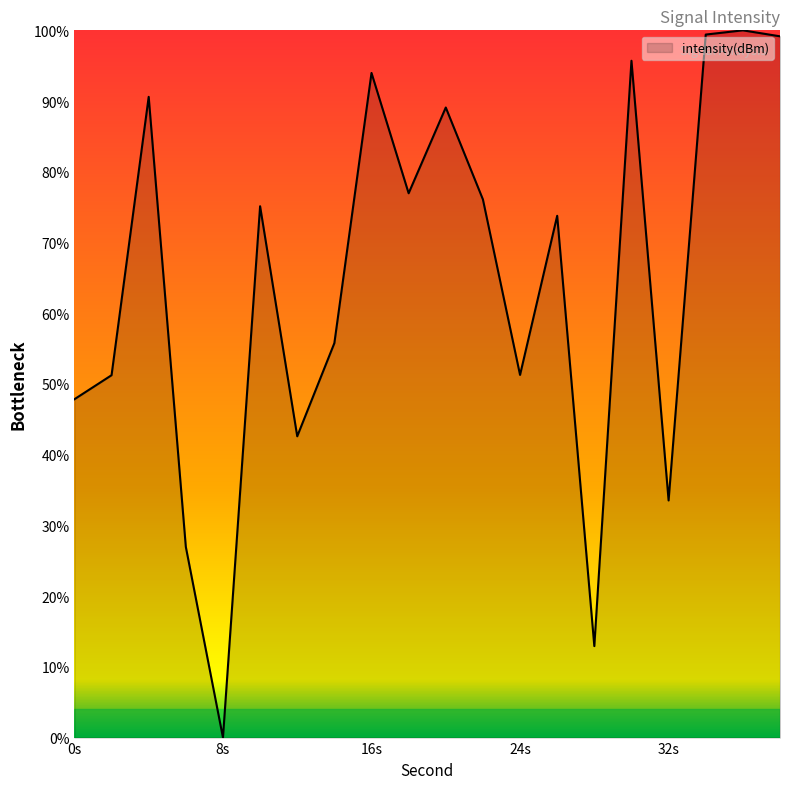

What is the difference between the maximum and minimum values?

100.0